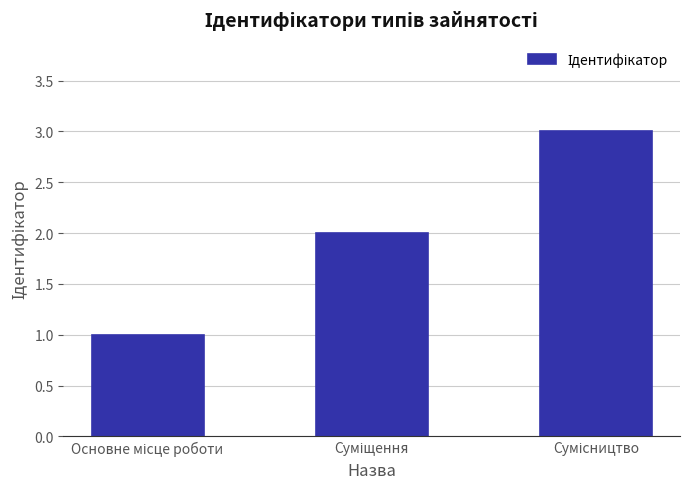

What is the average value?

2